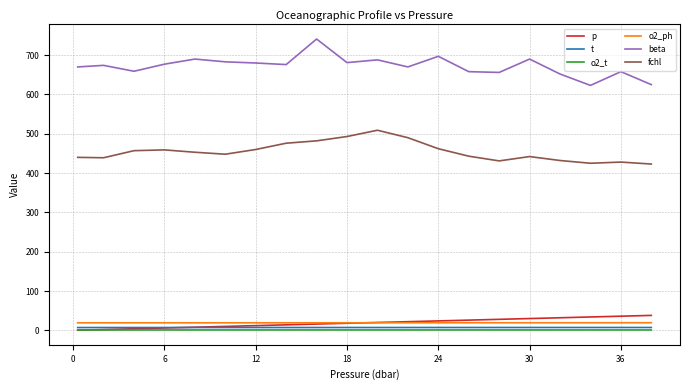

What is the minimum value for beta?

623.0